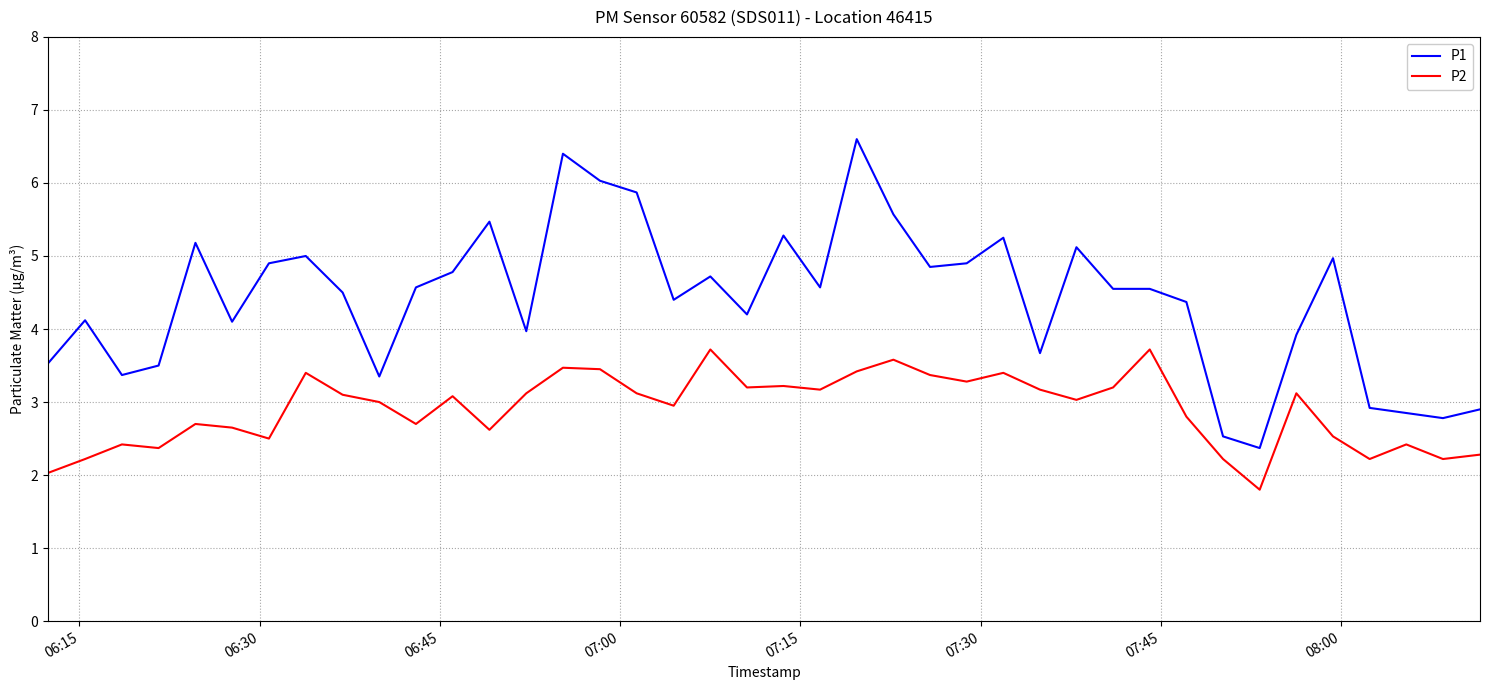

What are all the series names shown in the legend?

P1, P2